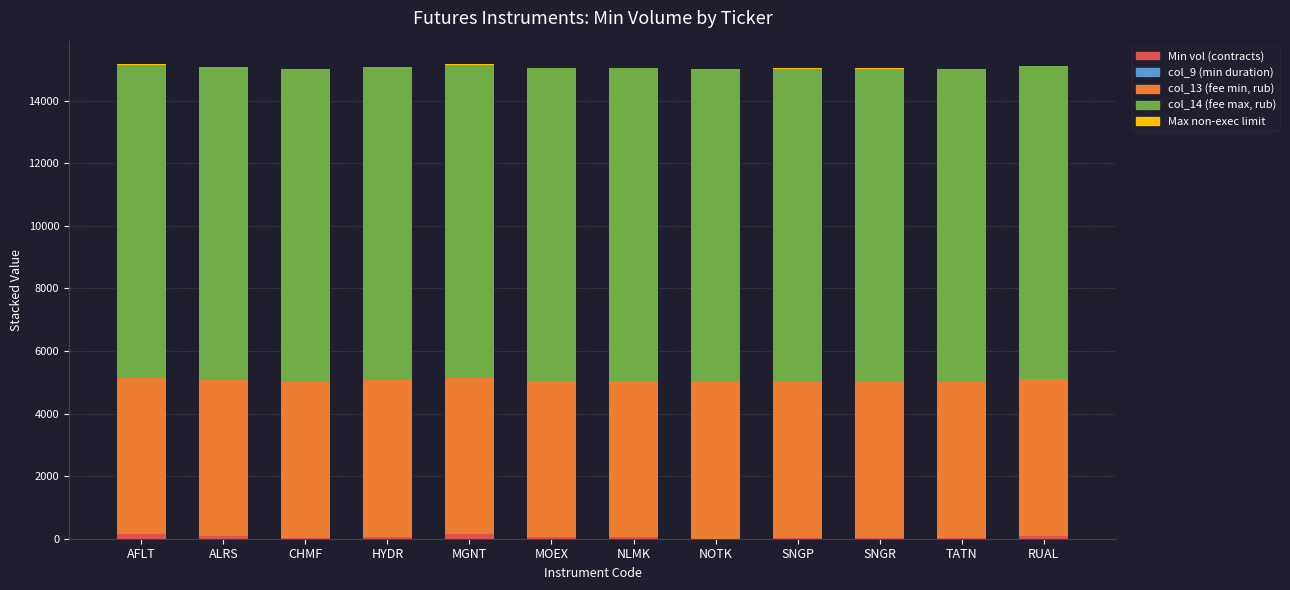

How many distinct data groups are displayed?

5